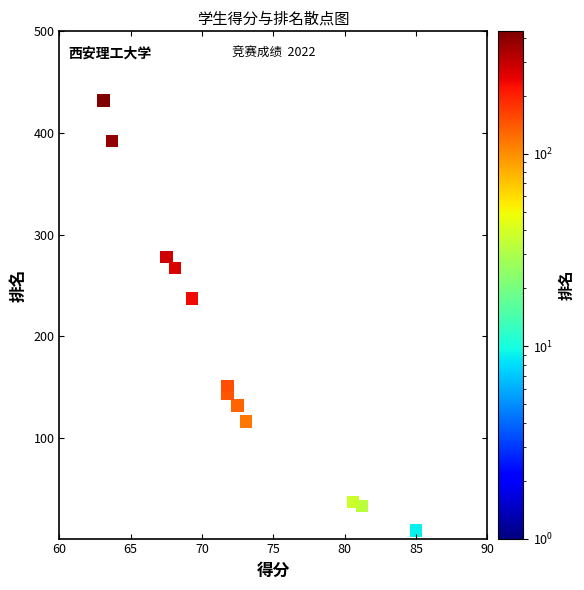

What is the average Y value?

186